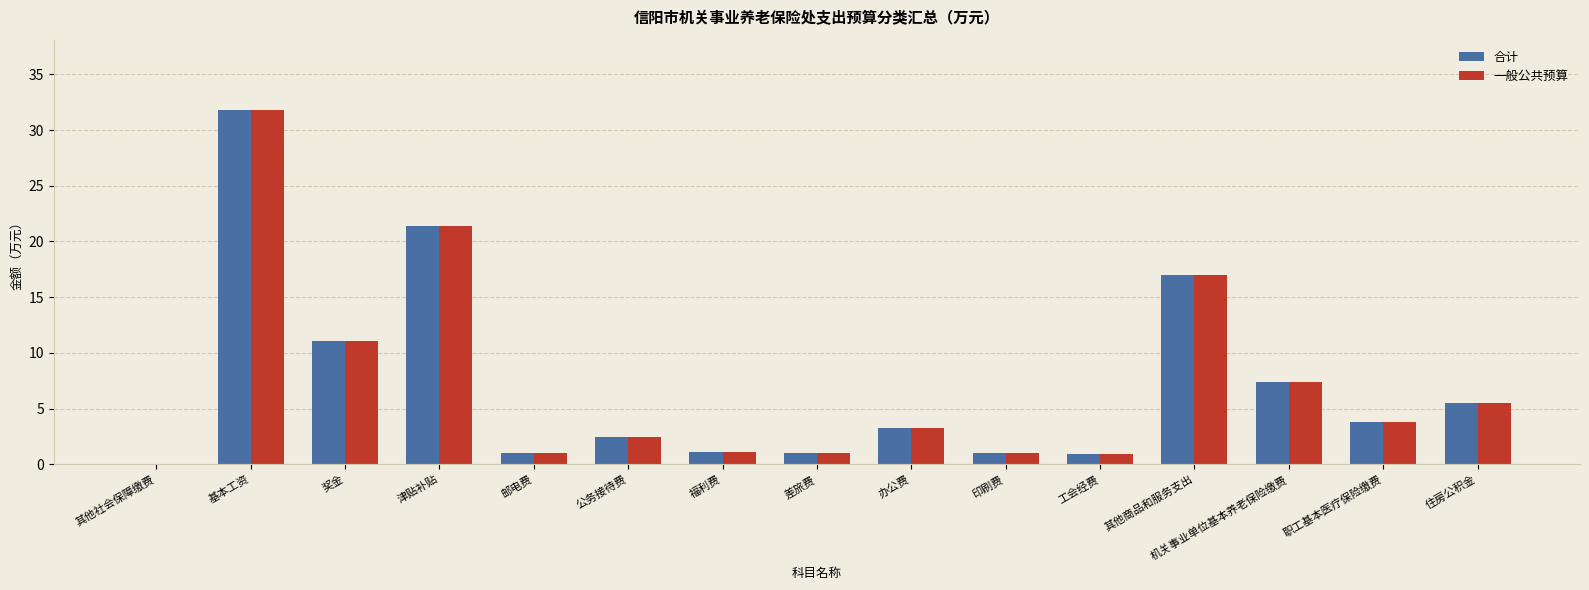

Is it true that 合计 equals 1.0 at 公务接待费?

False